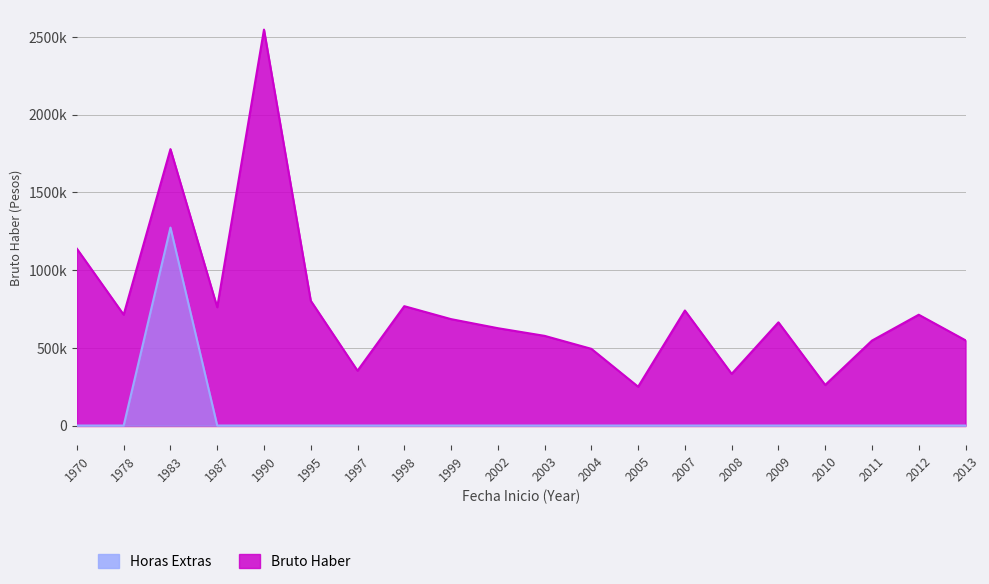

True or false: Bruto Haber has more than 1 interior local peaks.

True